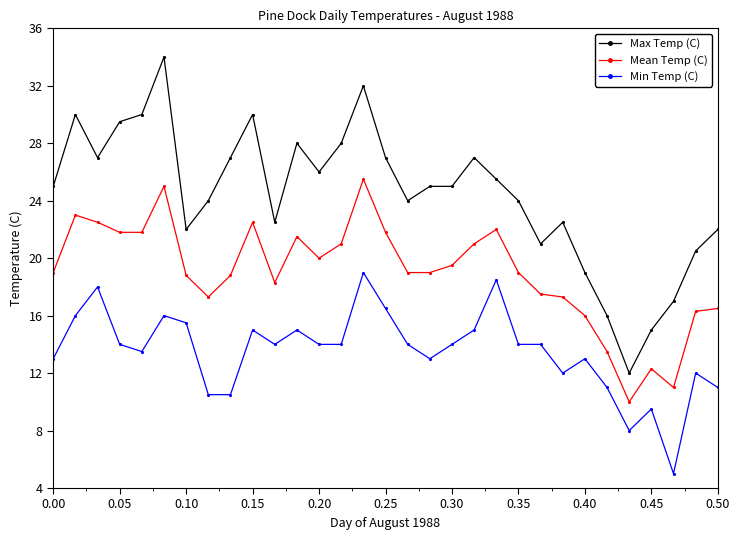

What is the difference between the maximum and minimum values in the Mean Temp (C) series?

15.5